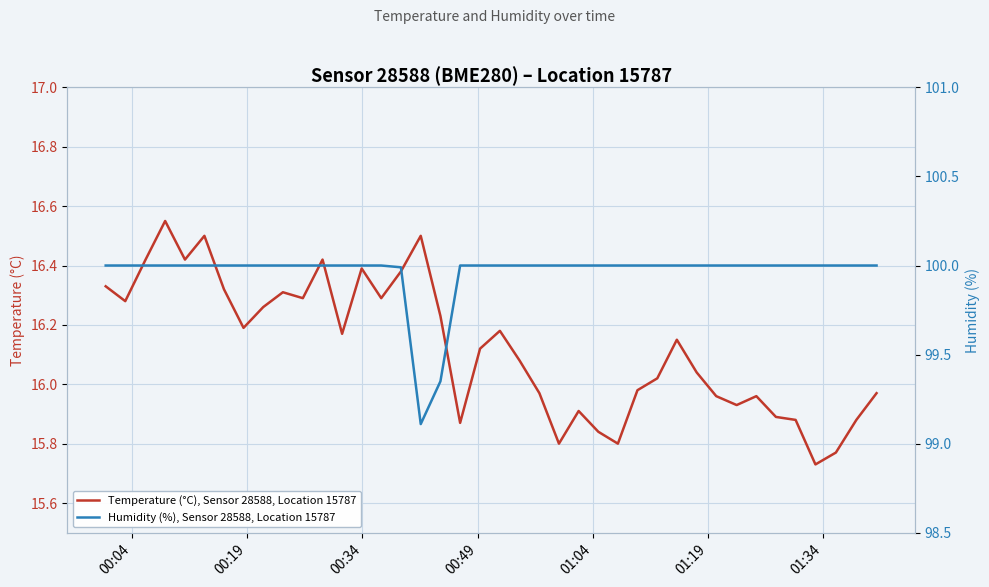

At which category does the chart reach its peak across all series?

00:04